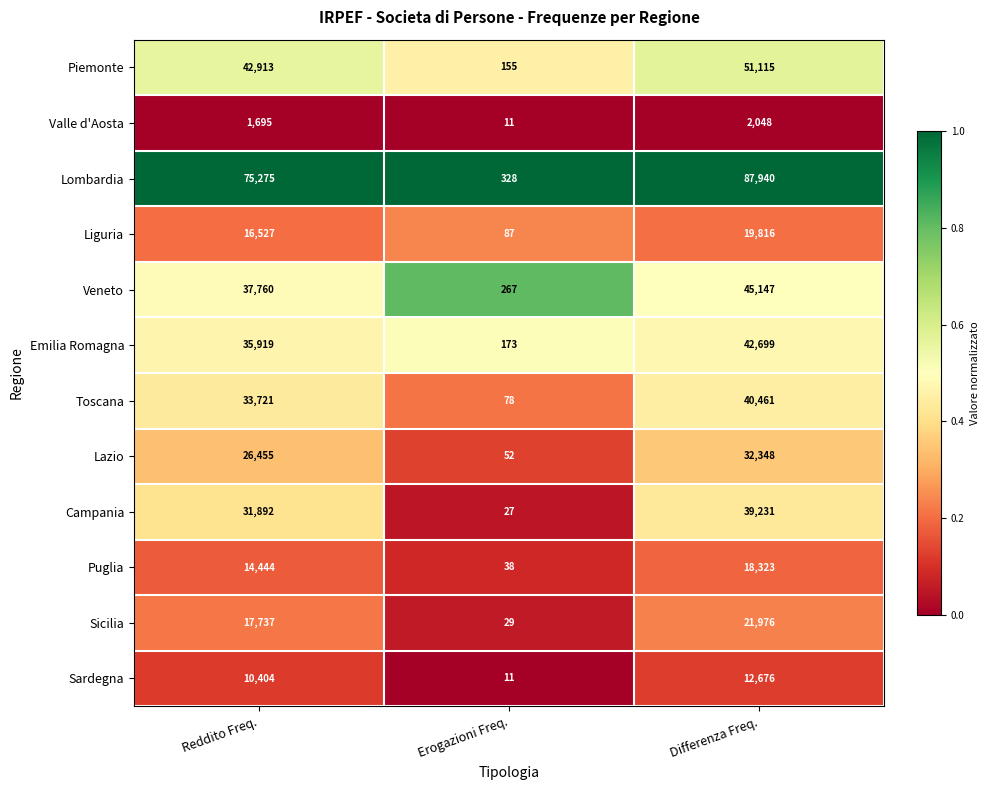

How many Sicilia values are between 29 and 21976?

3